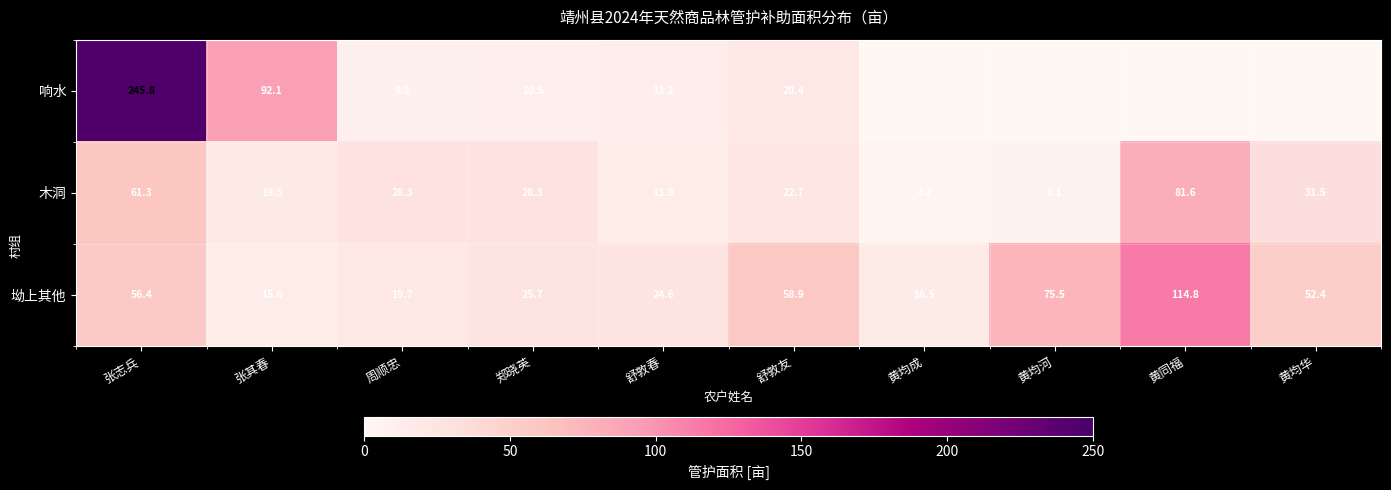

What is the difference between the highest and lowest values at 舒敦春?

11.4